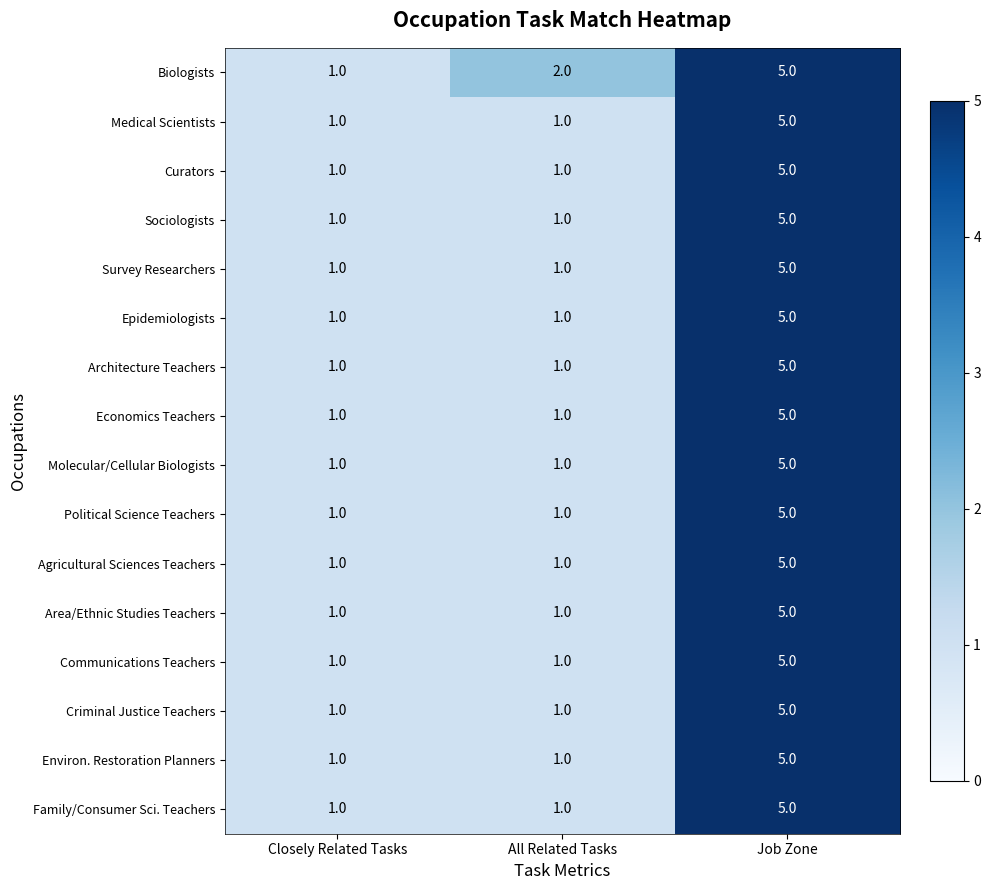

What is the minimum value shown in the chart?

1